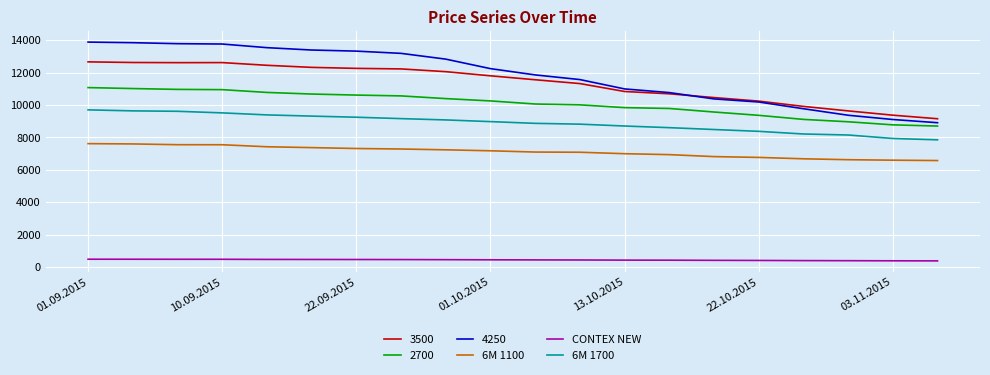

Count the number of categories in the chart.

20